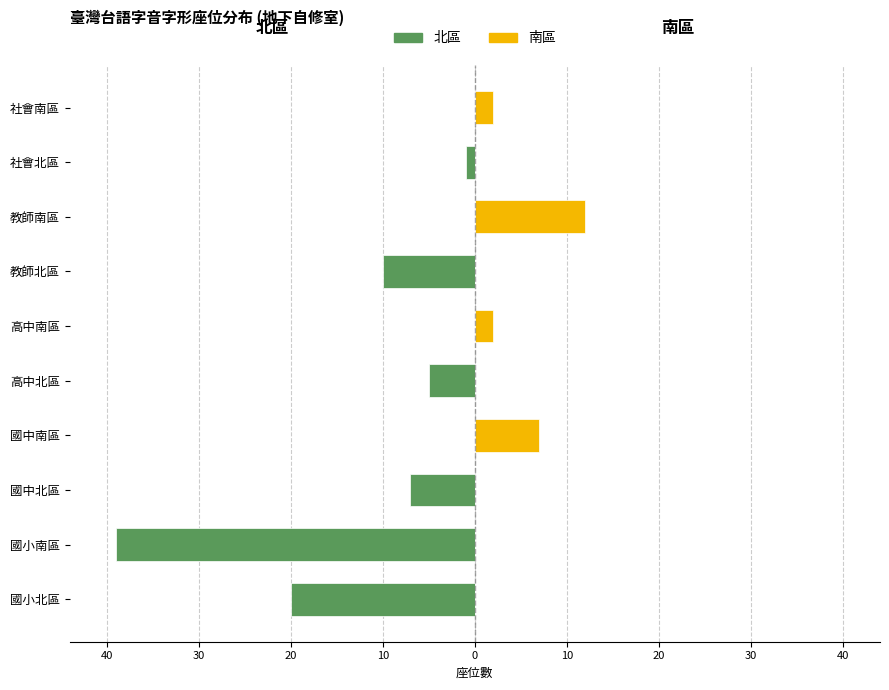

What are all the series names shown in the legend?

北區, 南區